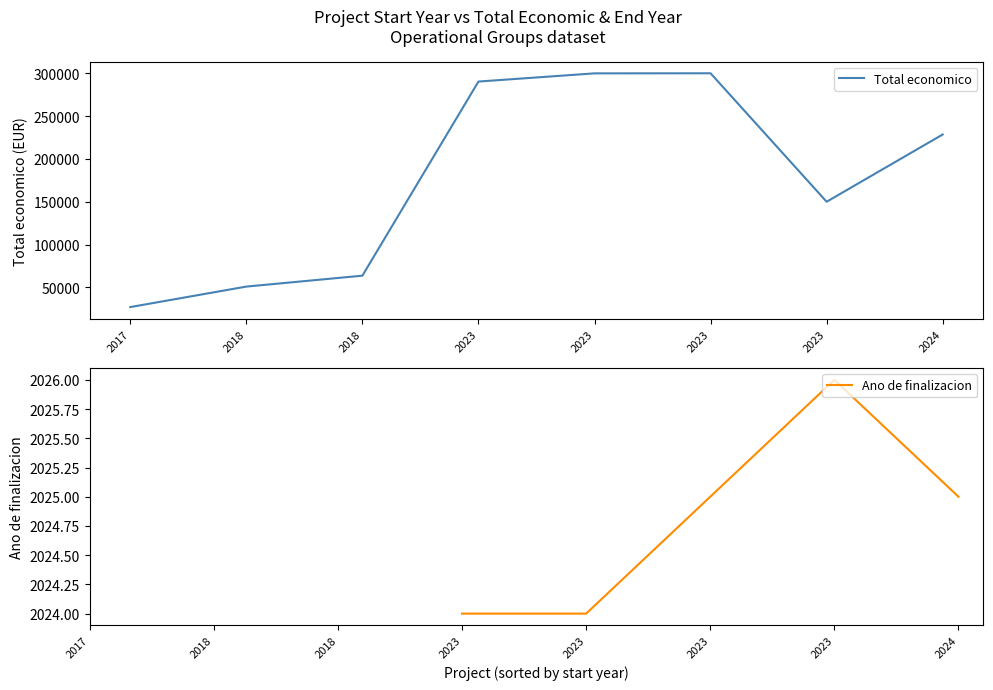

At which category does the chart reach its minimum across all series?

2023